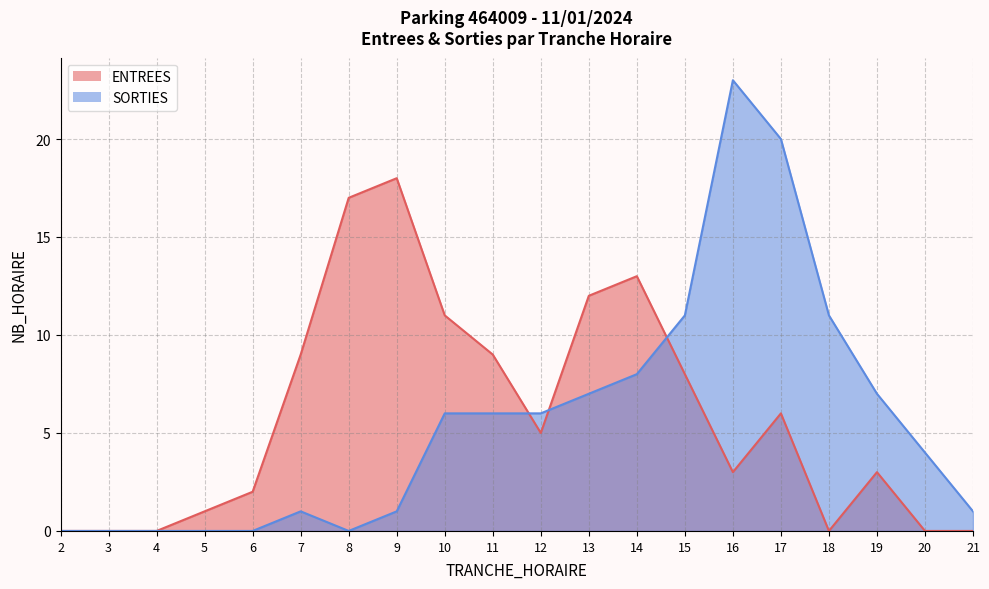

The value of SORTIES at 12 is 3. True or false?

False